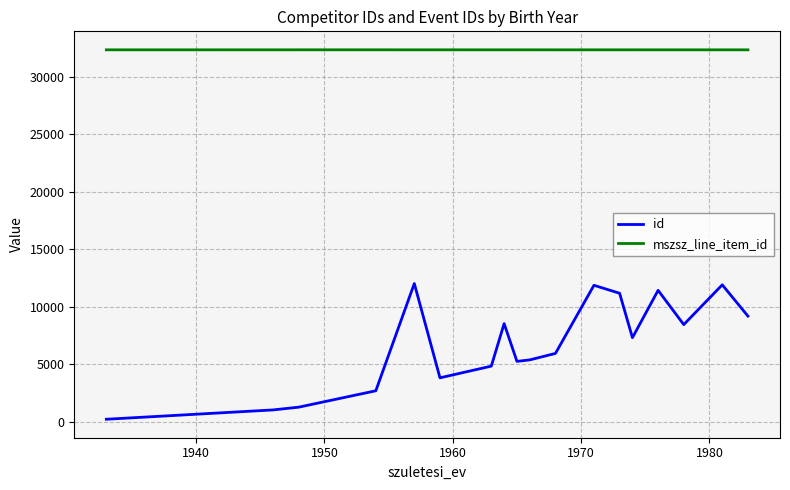

Which series has the largest total across all categories?

mszsz_line_item_id